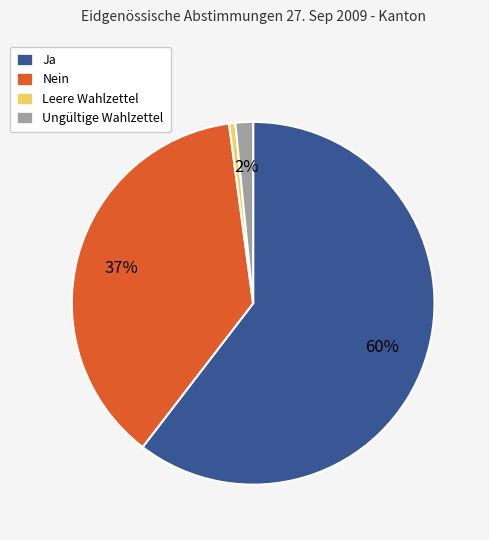

True or false: Ungültige Wahlzettel accounts for 2% of the total.

True